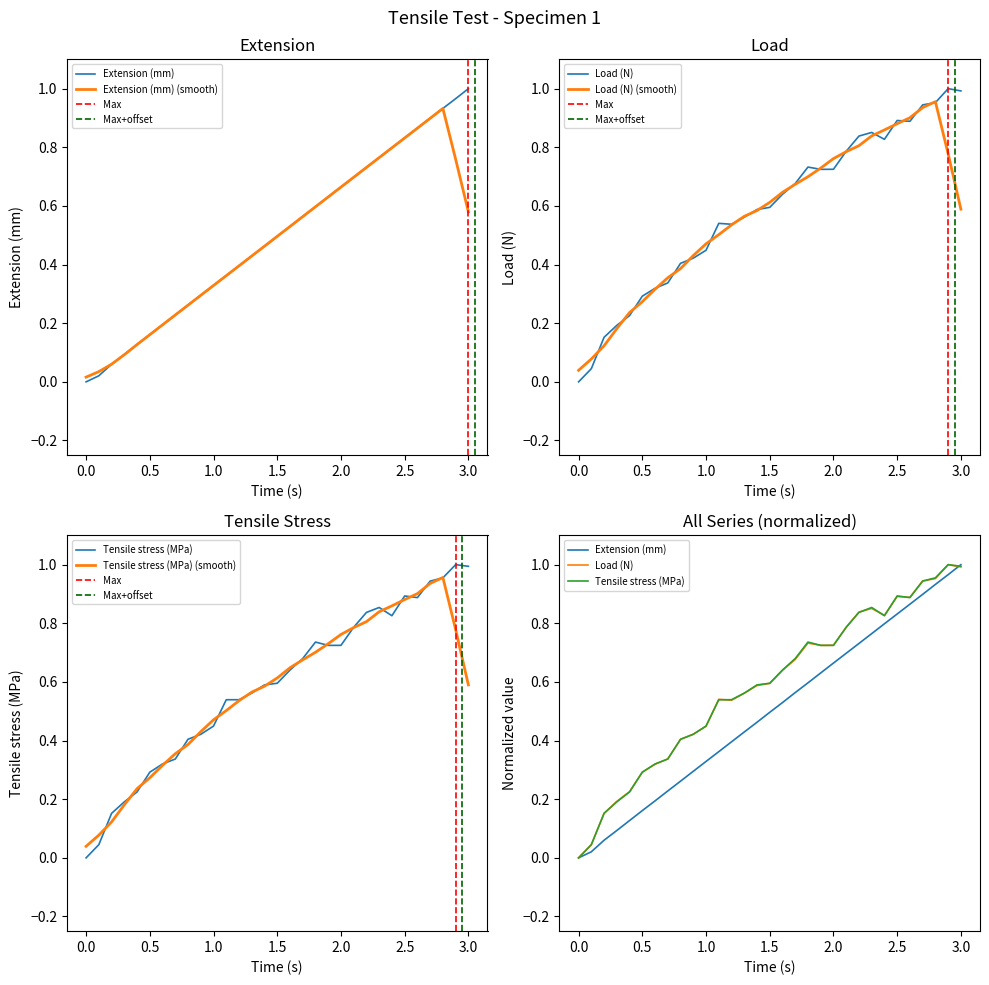

How many intersections are there between Load (N) and Tensile stress (MPa)?

15